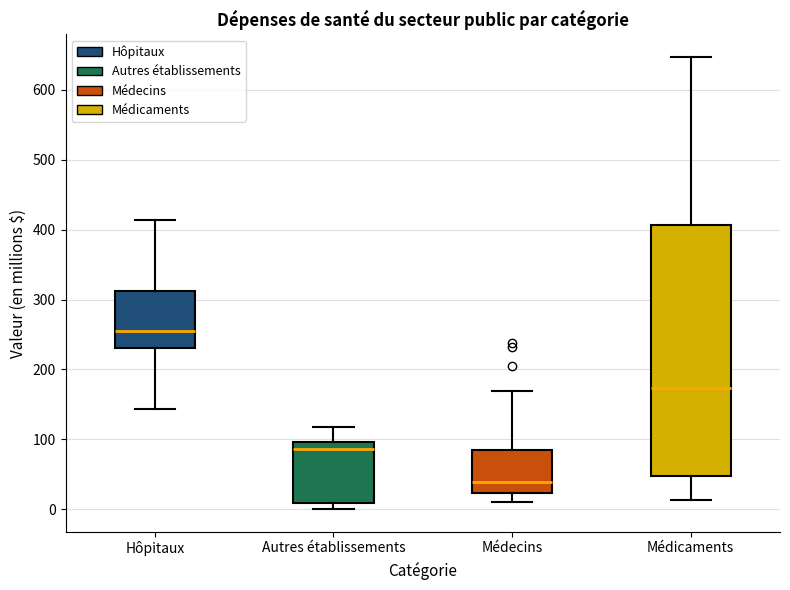

Reading left to right, read every box against the y-axis: the position of its median line, the range the box covers, and the ends of its whiskers. The values are not printed on the chart, so give them approximately, as read against the axis.

Hôpitaux: median 250, box 230 to 310, whiskers 140 to 410
Autres établissements: median 90, box 10 to 100, whiskers 0 to 120
Médecins: median 40, box 20 to 90, whiskers 10 to 170
Médicaments: median 170, box 50 to 410, whiskers 10 to 650